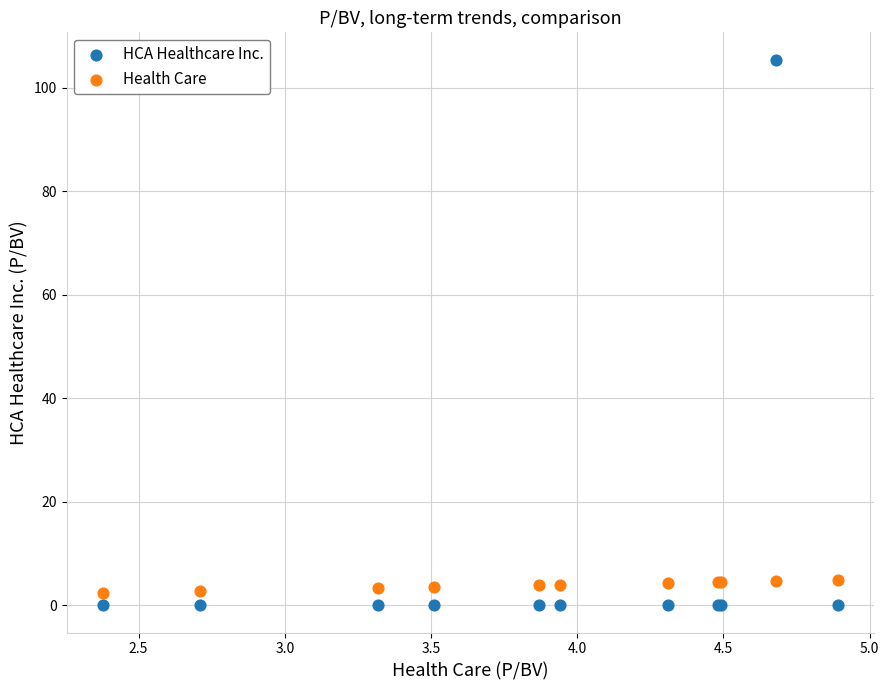

Which series contains the highest Y value?

HCA Healthcare Inc.